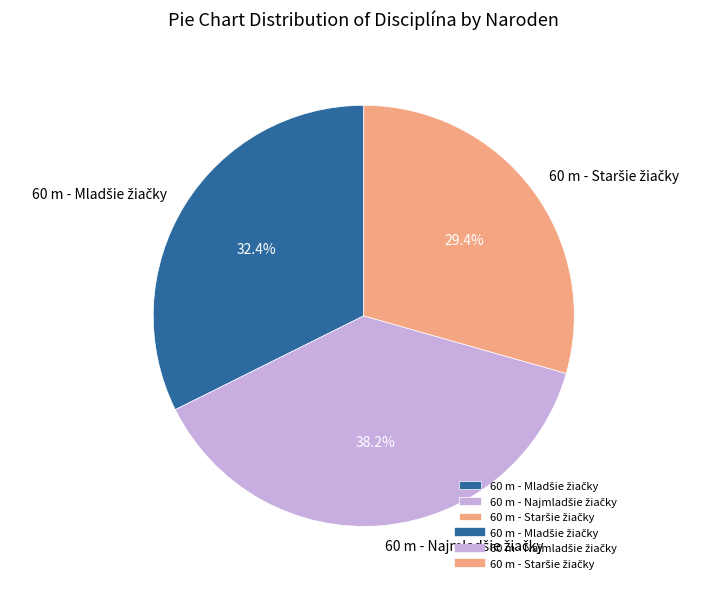

Is there a majority slice in this chart?

No